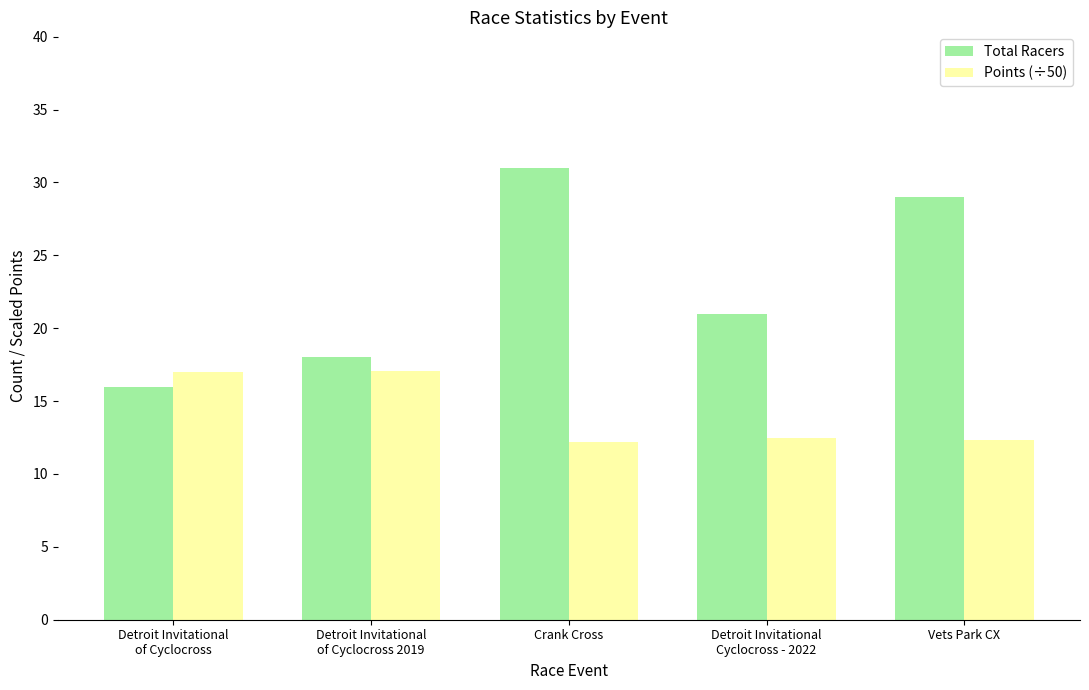

What is the spread (max minus min) of values at Detroit Invitational
Cyclocross - 2022?

8.5